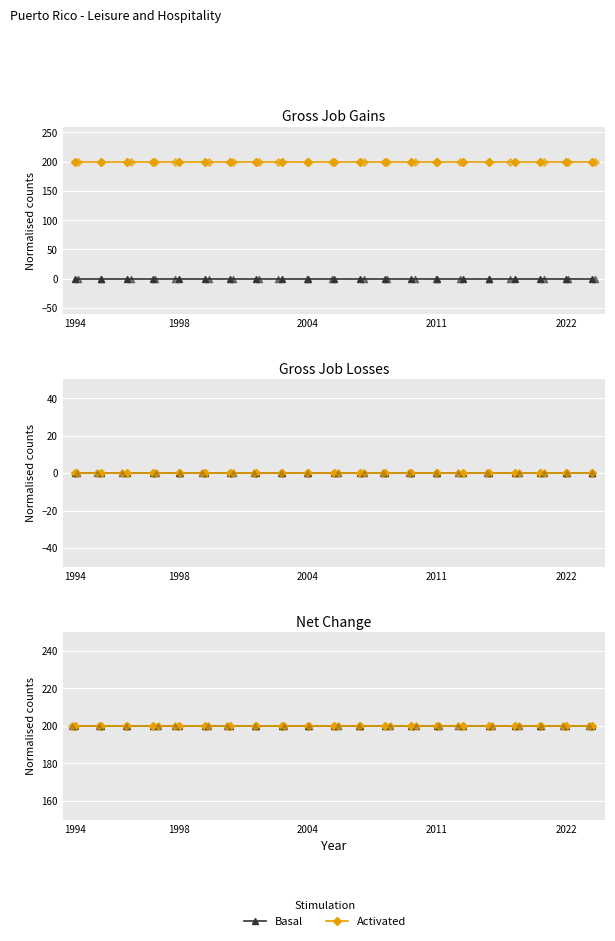

At how many categories does at least one series exceed 89?

21